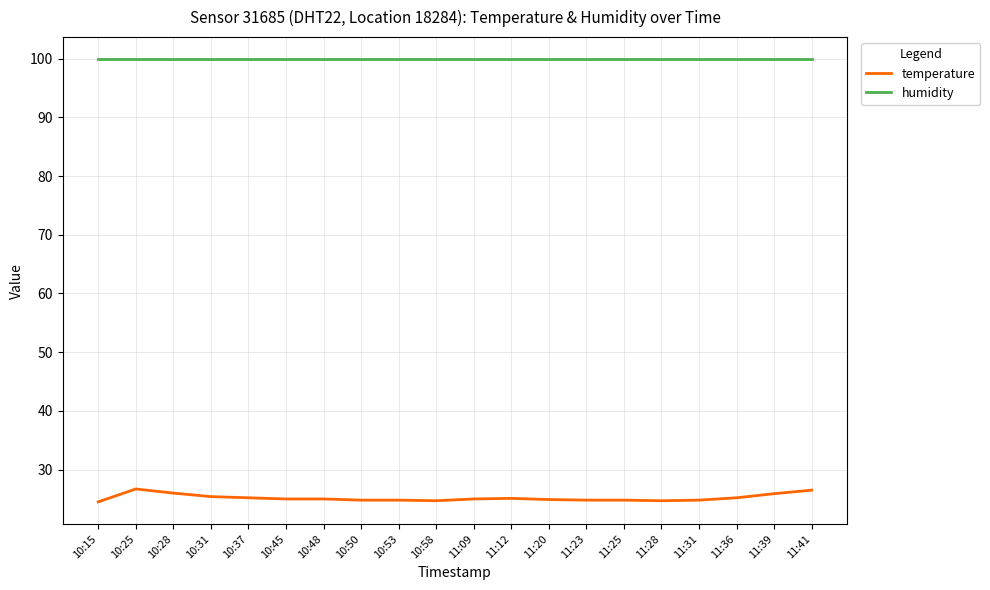

Is it true that humidity equals 99.9 at 11:20?

True